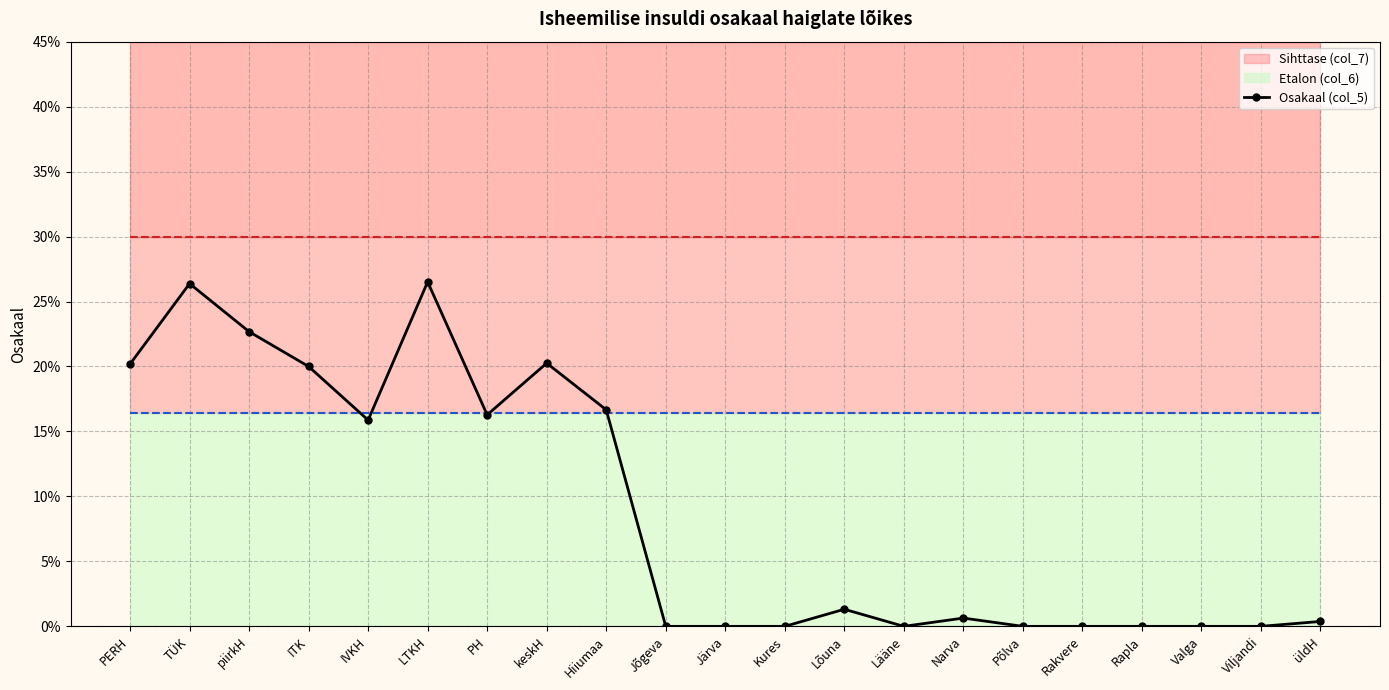

What is the difference between the second highest and second lowest values?

0.3